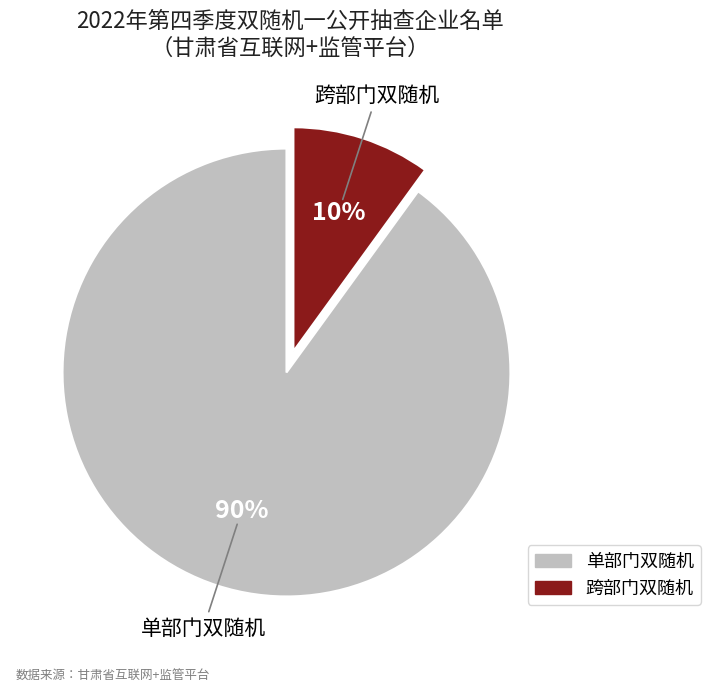

To the nearest percent, what is the combined percentage of 单部门双随机 and 跨部门双随机?

100%